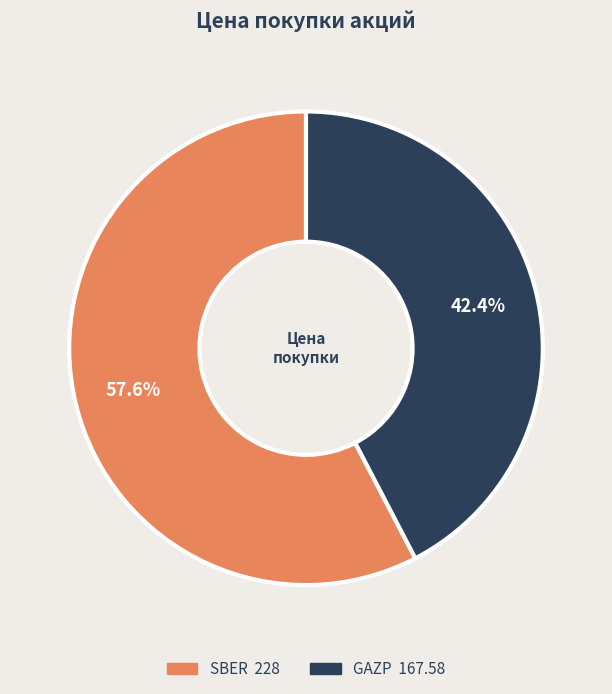

Rank the categories by value from highest to lowest.

SBER, GAZP